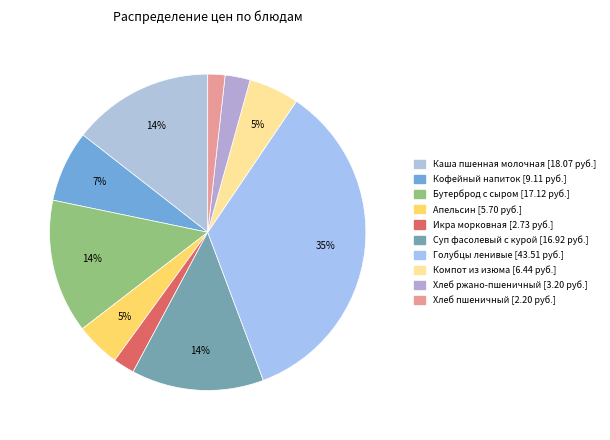

Is it true that Бутерброд с сыром is 26% of the pie?

False